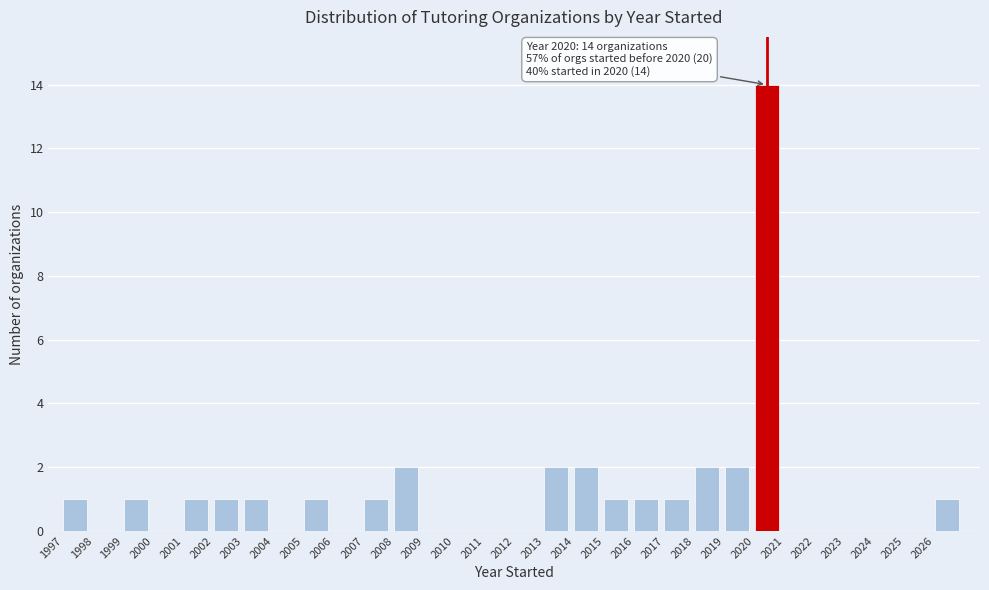

Which range on the x-axis has the tallest bar?

2020 to 2021